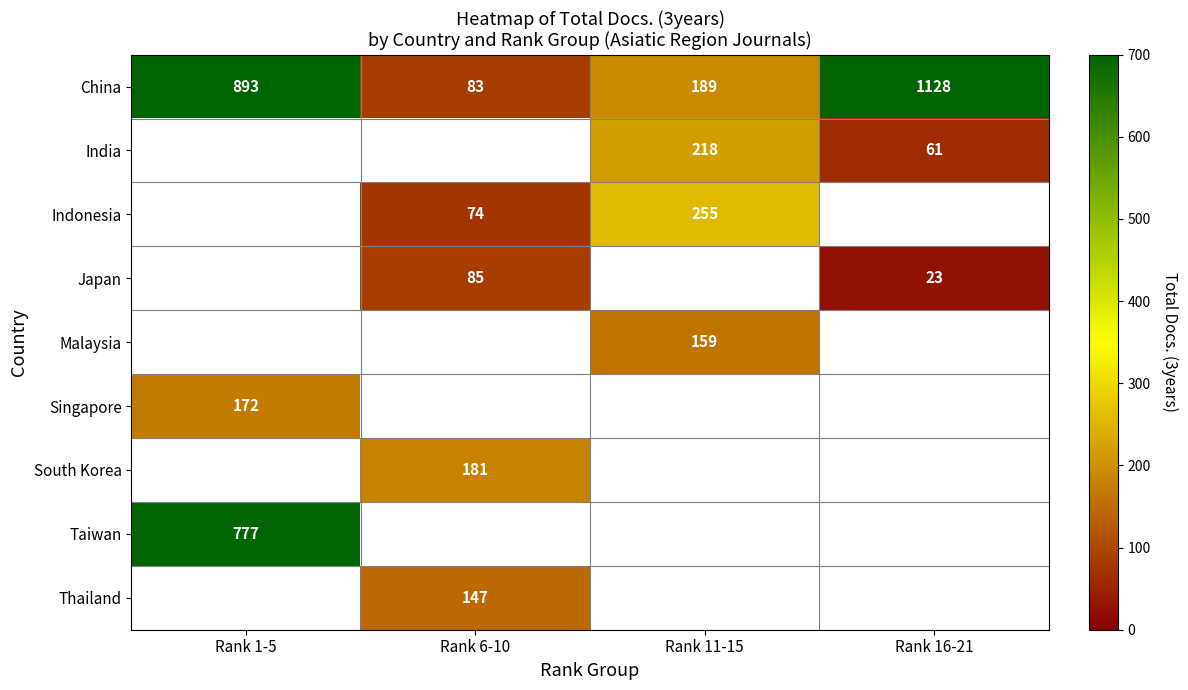

The value of Japan at Rank 6-10 is 26. True or false?

False